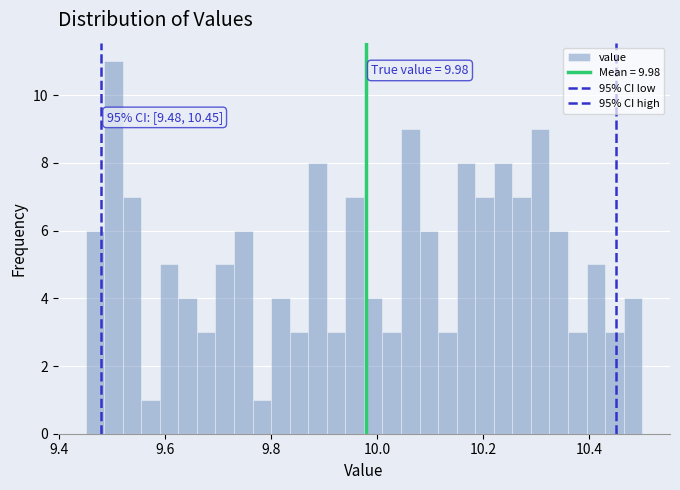

Around what value on the x-axis is the tallest bar? Give the approximate position of its centre, as read against the axis.

9.50